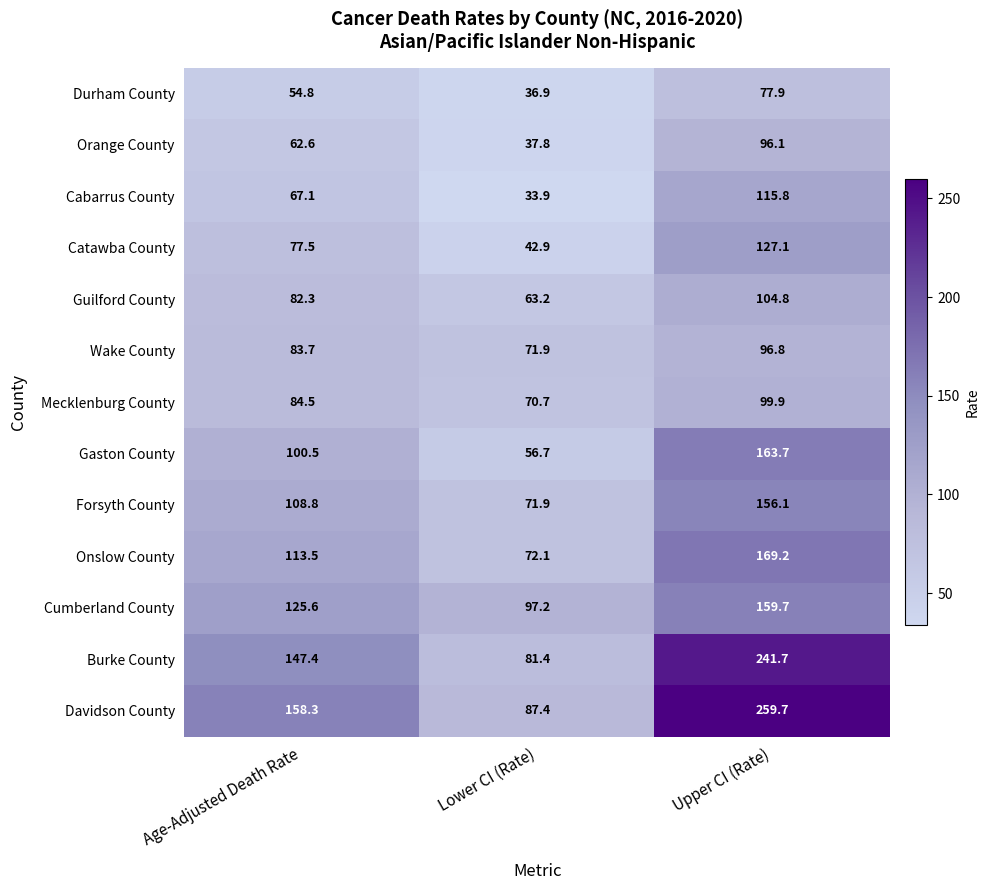

The value of Burke County at Lower CI (Rate) is 81.4. True or false?

True